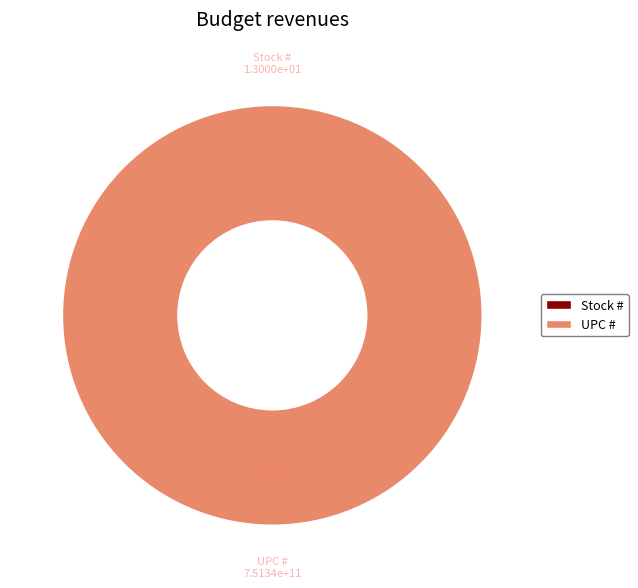

To the nearest percent, what is the combined percentage of UPC # and Stock #?

100%